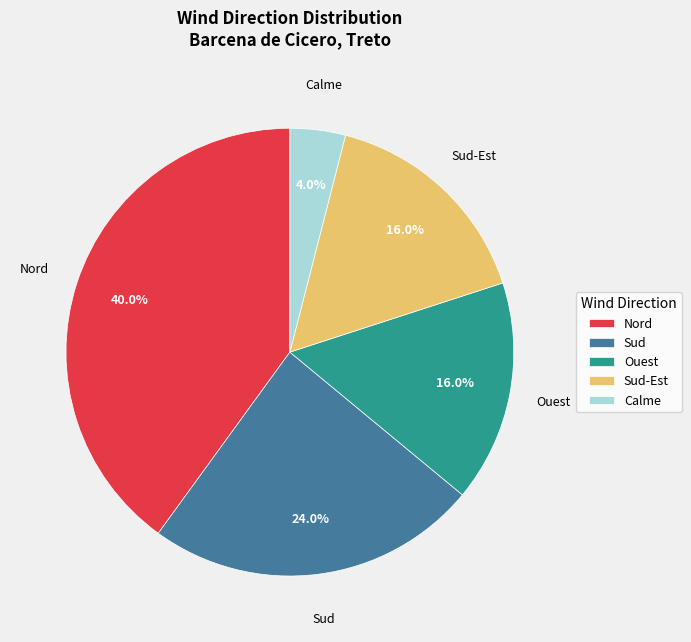

Between Sud and Nord, which is larger?

Nord